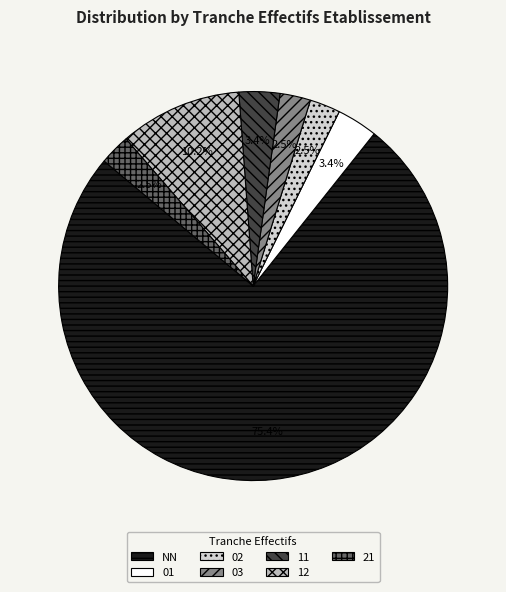

Between NN and 12, which is larger?

NN